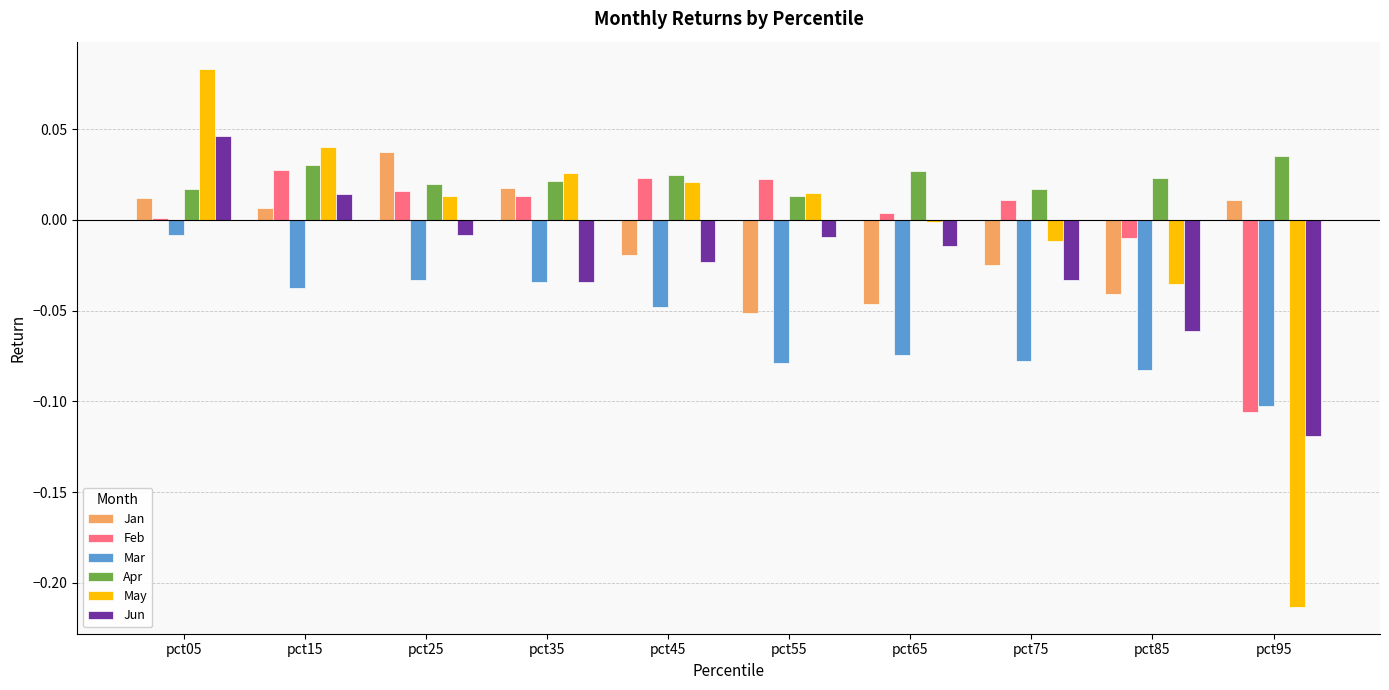

How many groups of bars are there?

10